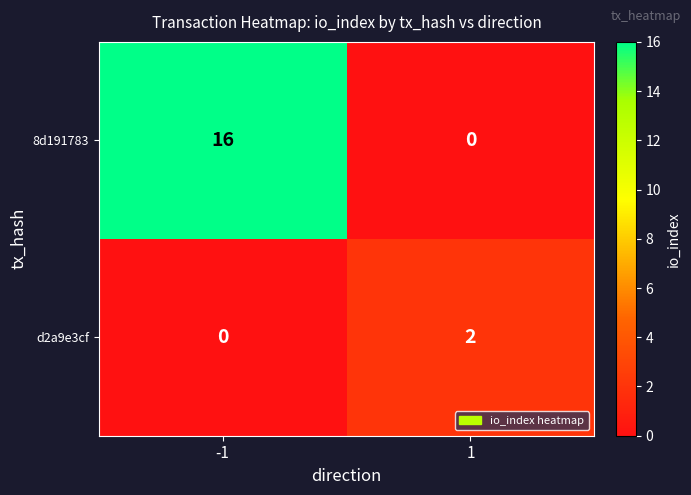

List the series in order of their peak value, highest first.

8d191783, d2a9e3cf